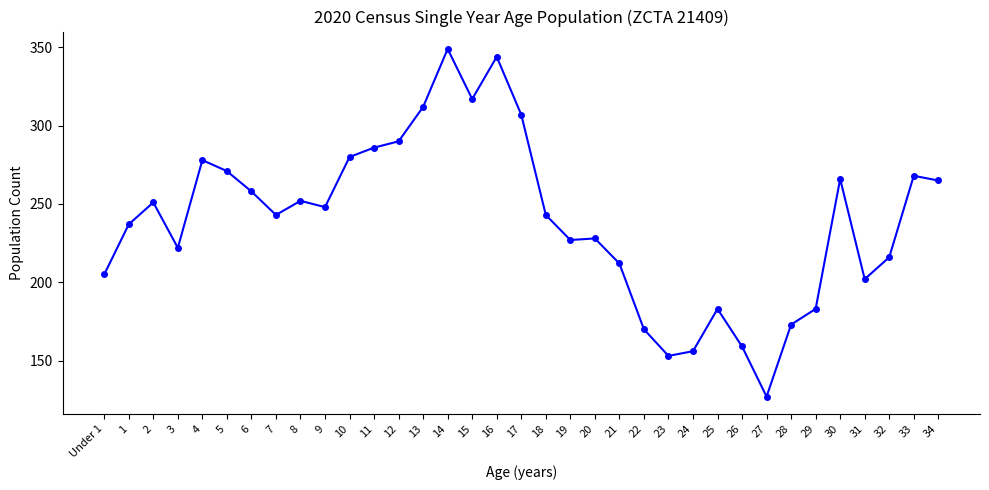

What is the label of the 25th point from the left?

24